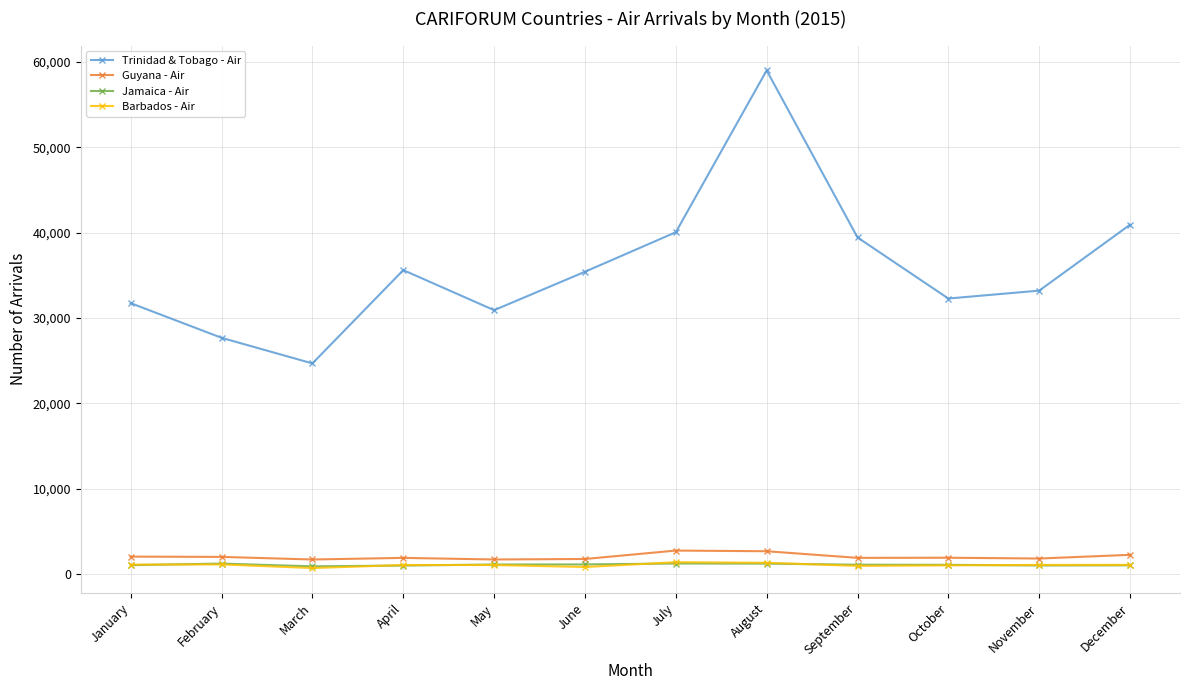

What is the value of the Barbados - Air point at the 9th from the left?

950